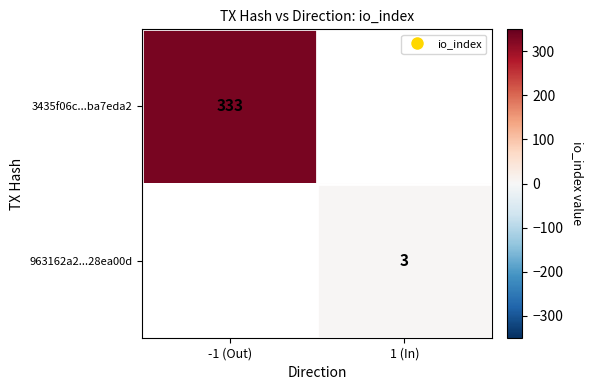

At how many categories does at least one series exceed 64?

1